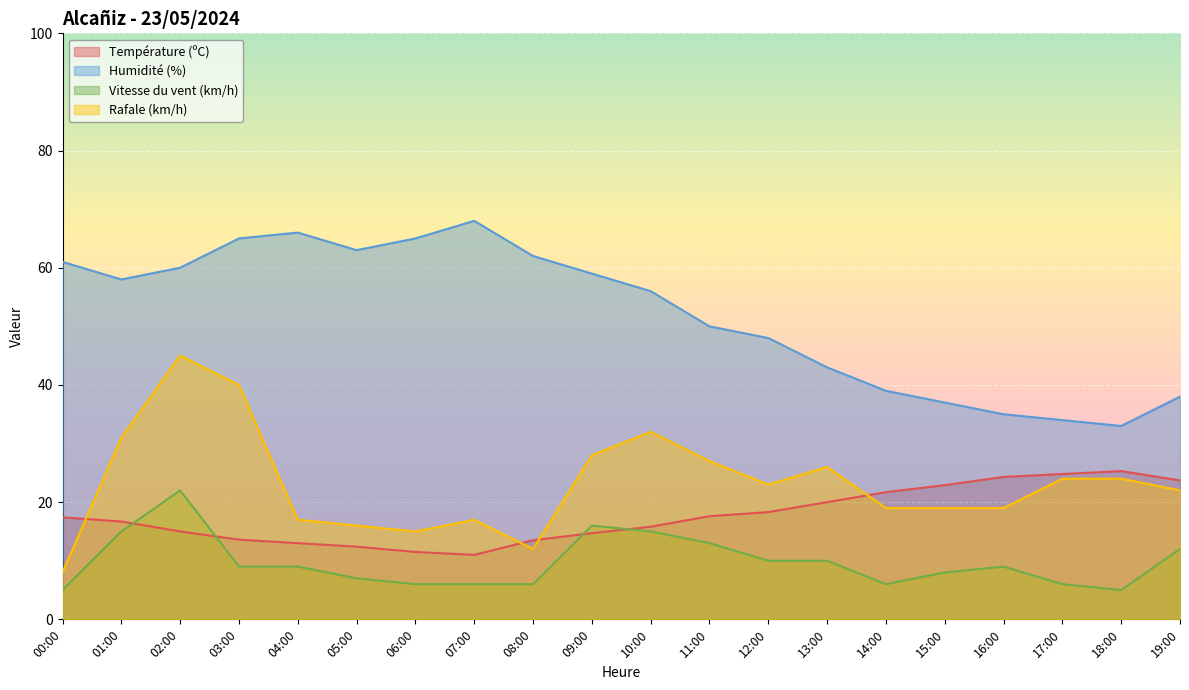

What is the difference between the maximum and minimum values in the Humidité (%) series?

35.0